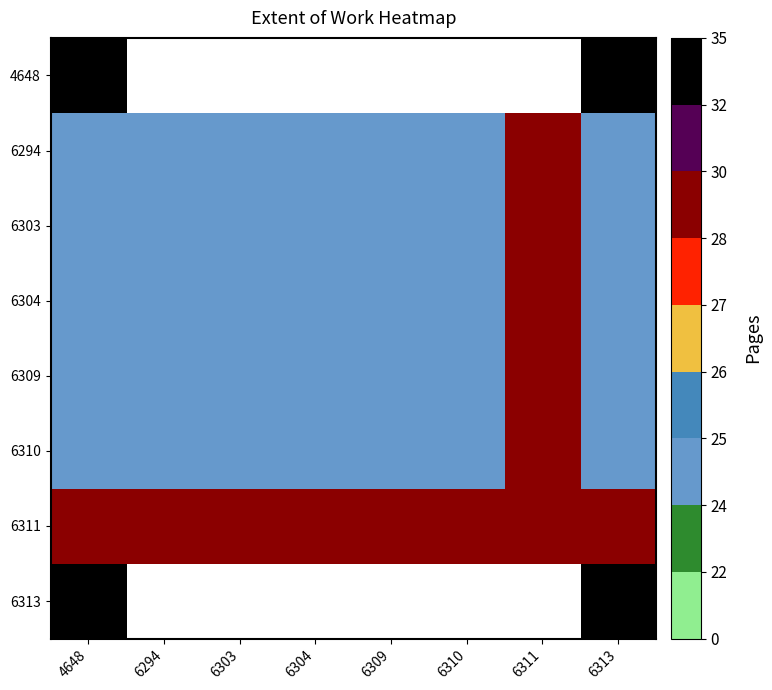

What is the average value of the 6304 series?

24.5